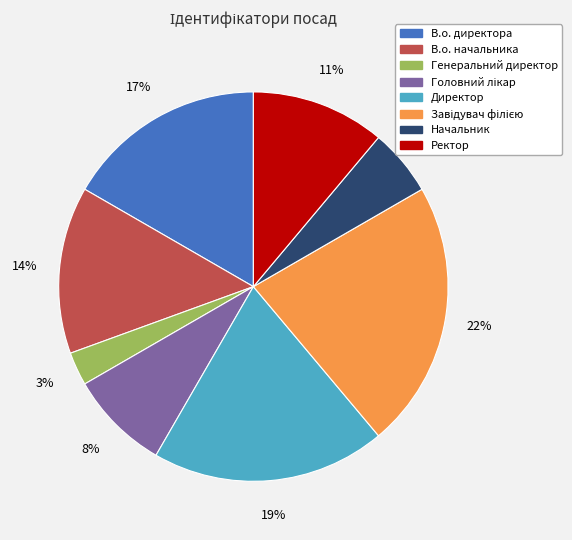

Which has a higher value, В.о. начальника or Начальник?

В.о. начальника